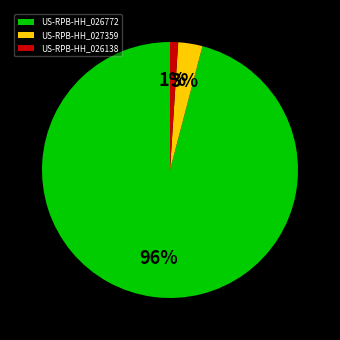

Between US-RPB-HH_026138 and US-RPB-HH_027359, which is larger?

US-RPB-HH_027359